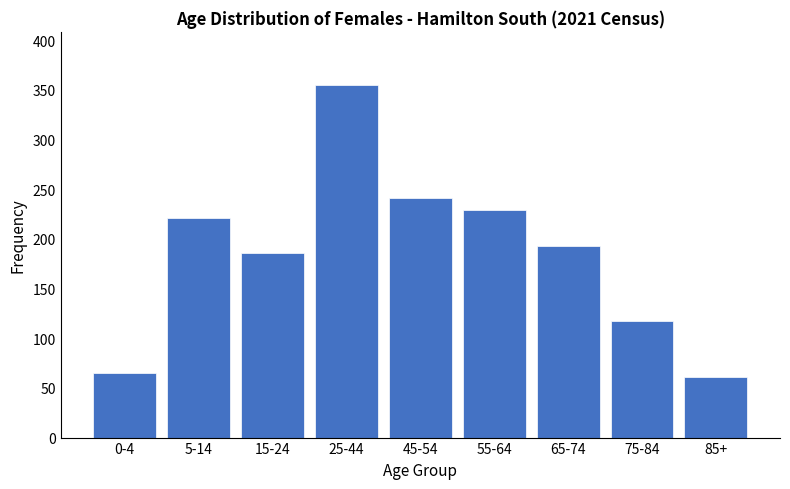

Reading left to right, what are all the values shown in this chart?

65	221	186	355	241	229	193	117	61